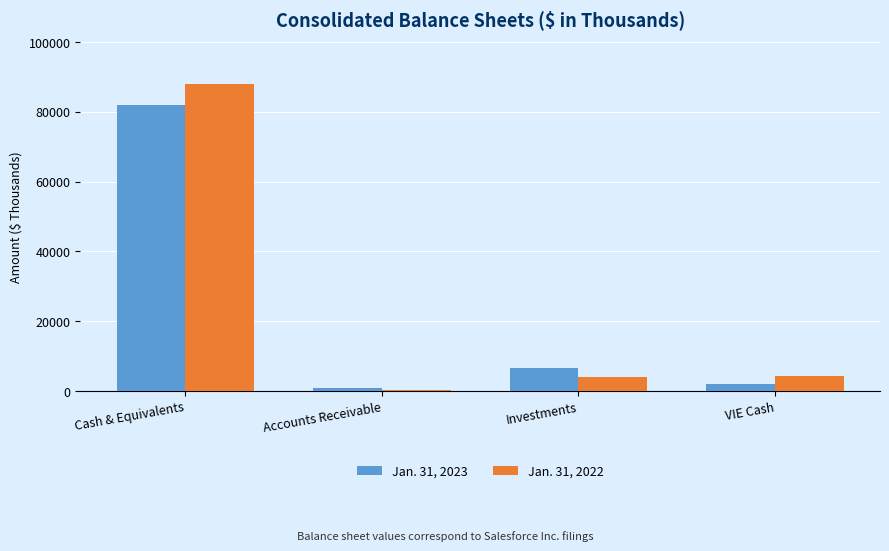

At which label does Jan. 31, 2023 reach its peak?

Cash & Equivalents